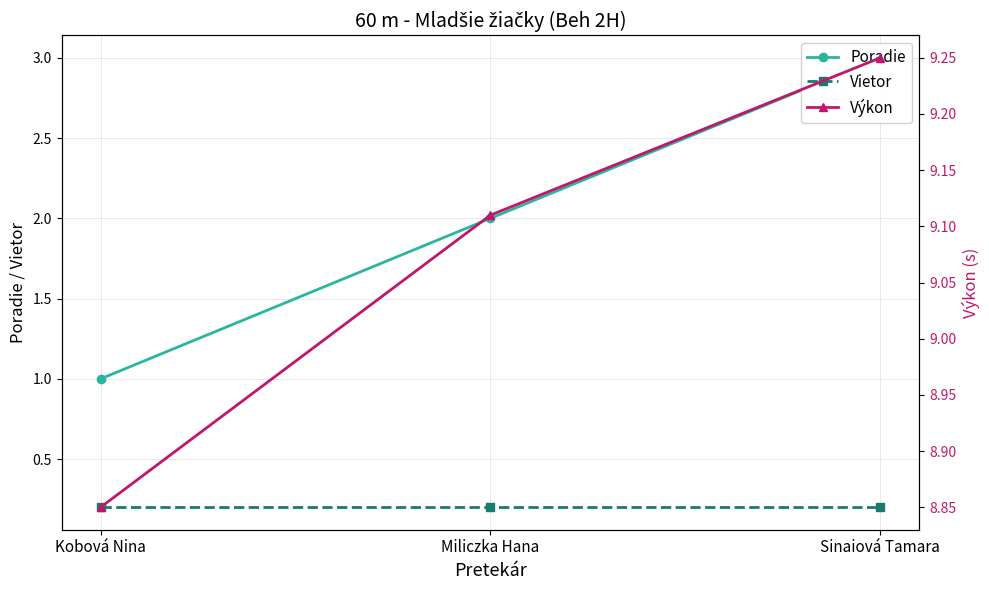

How many values in the Poradie series are below 2?

1